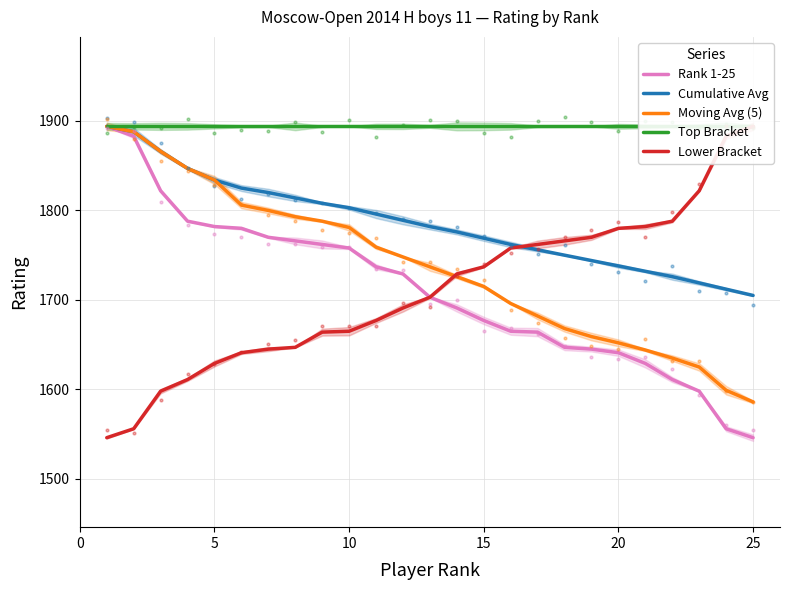

What are all the series names shown in the legend?

Rank 1-25, Cumulative Avg, Moving Avg (5), Top Bracket, Lower Bracket